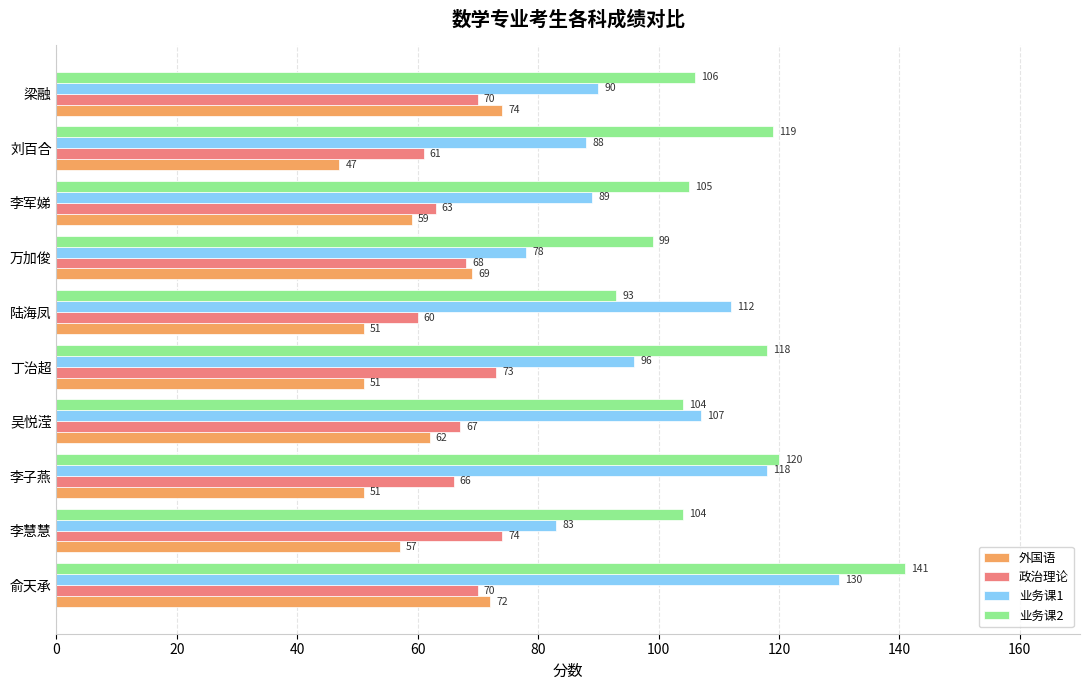

What is the difference between the maximum and minimum values in the 外国语 series?

27